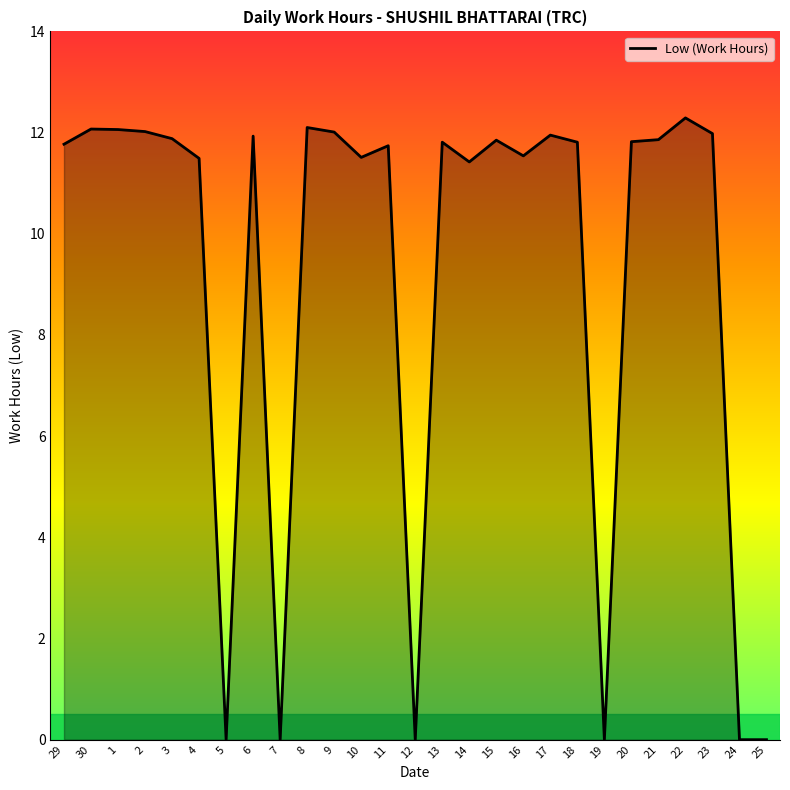

How many lines are shown in the chart?

1